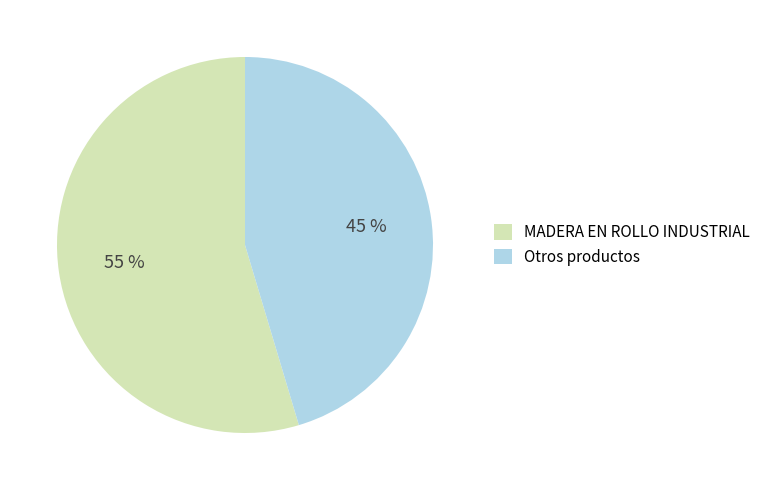

Does any single category account for the majority?

Yes